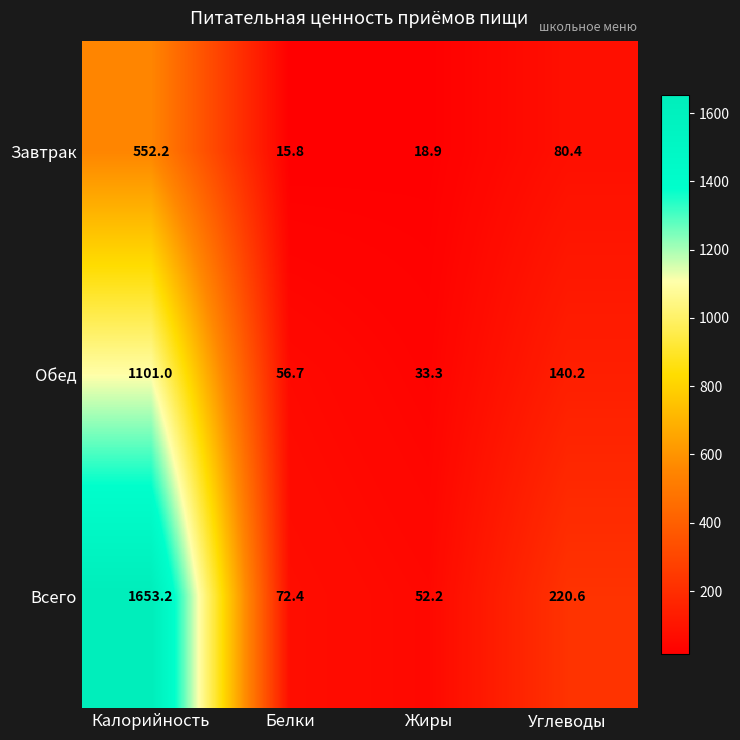

Where does the Завтрак series first go above 80?

Калорийность